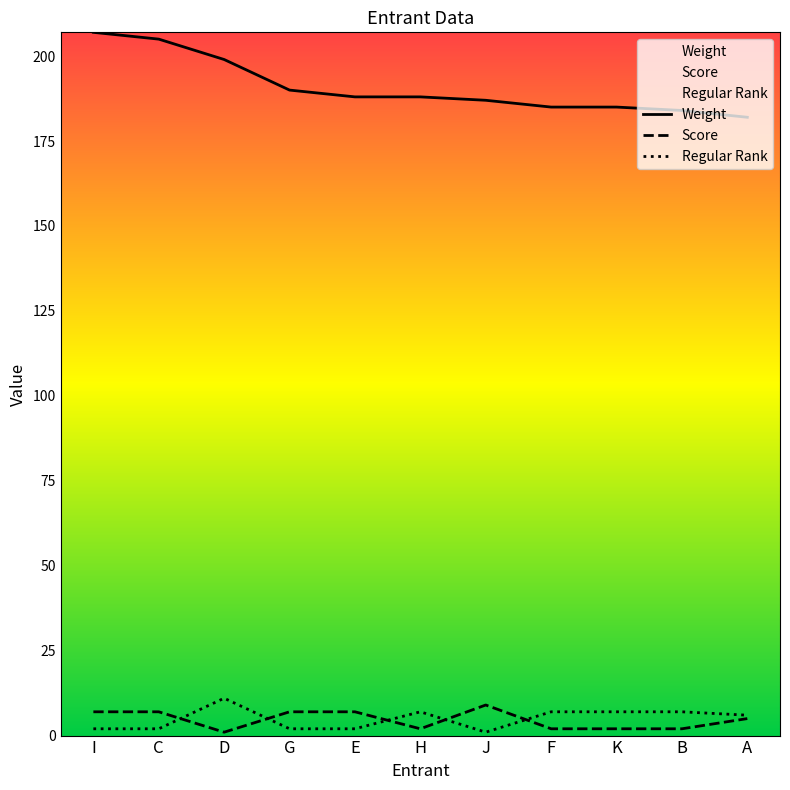

Rank the series at I from lowest to highest value.

Regular Rank, Score, Weight